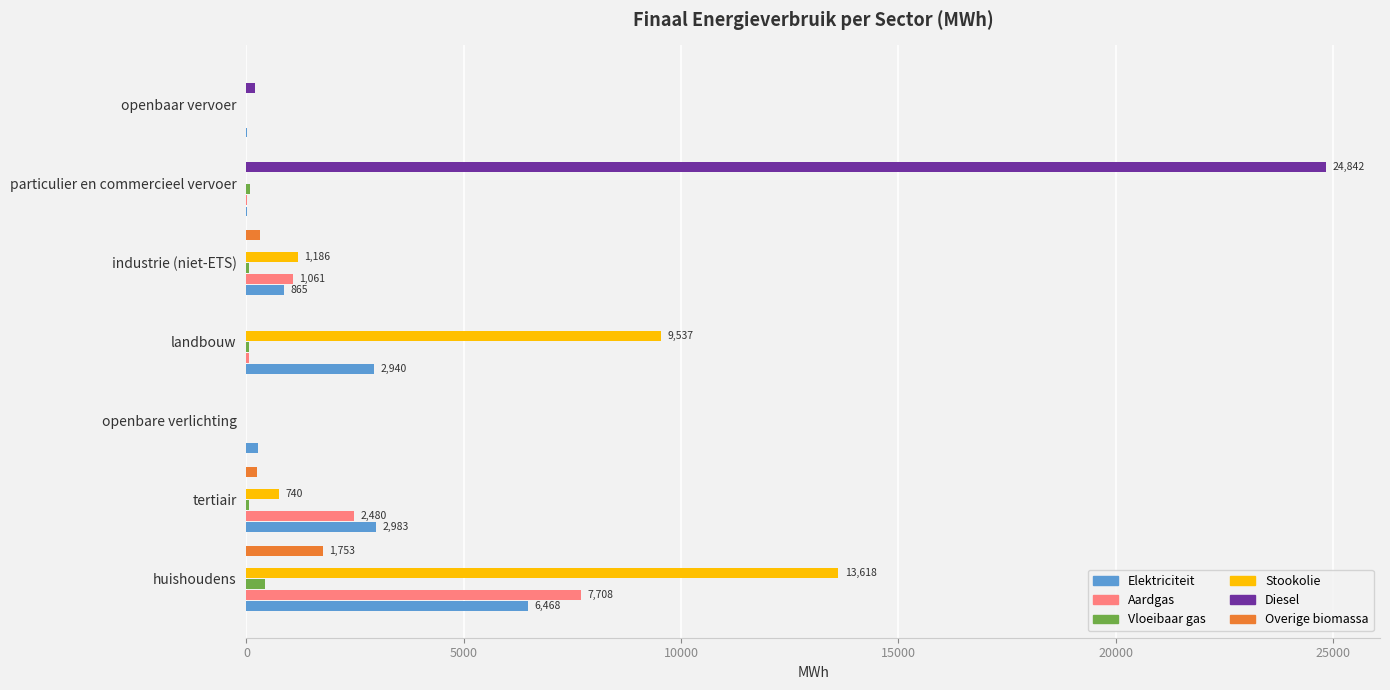

At which category is the sum across all series the highest?

huishoudens